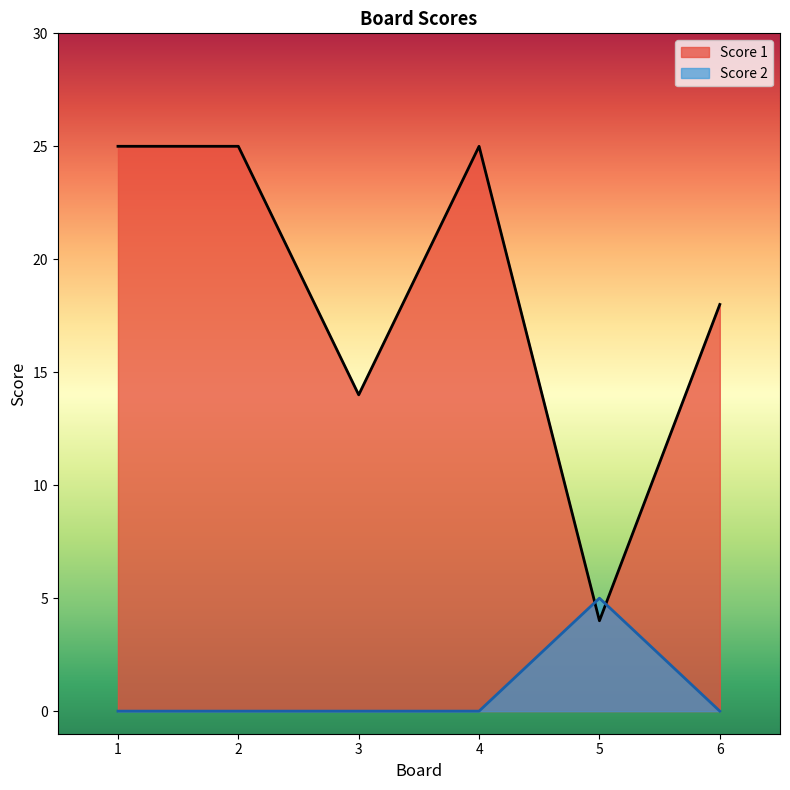

At which label is Score 2 closest to 2?

1